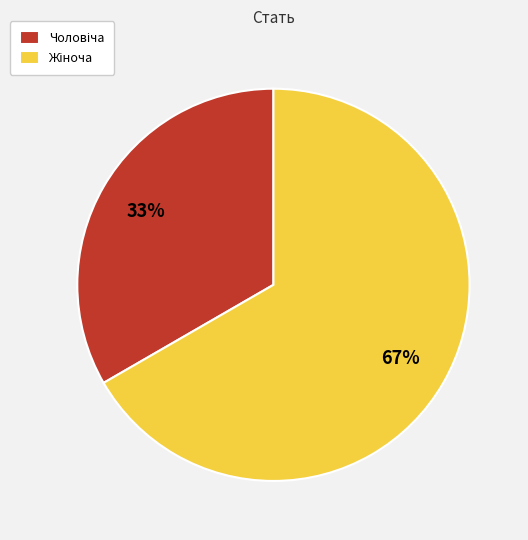

To the nearest percent, what is the average slice percentage?

50%